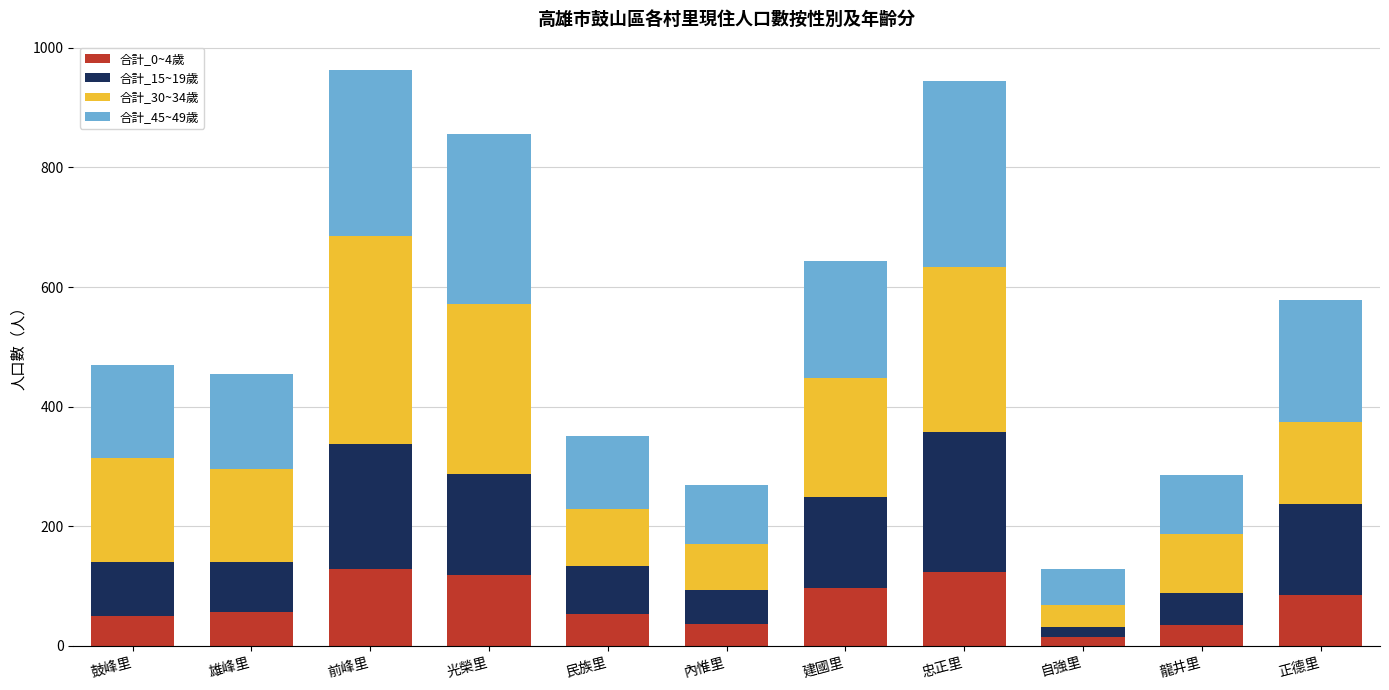

Is it true that 合計_0~4歲 equals 119 at 光榮里?

True